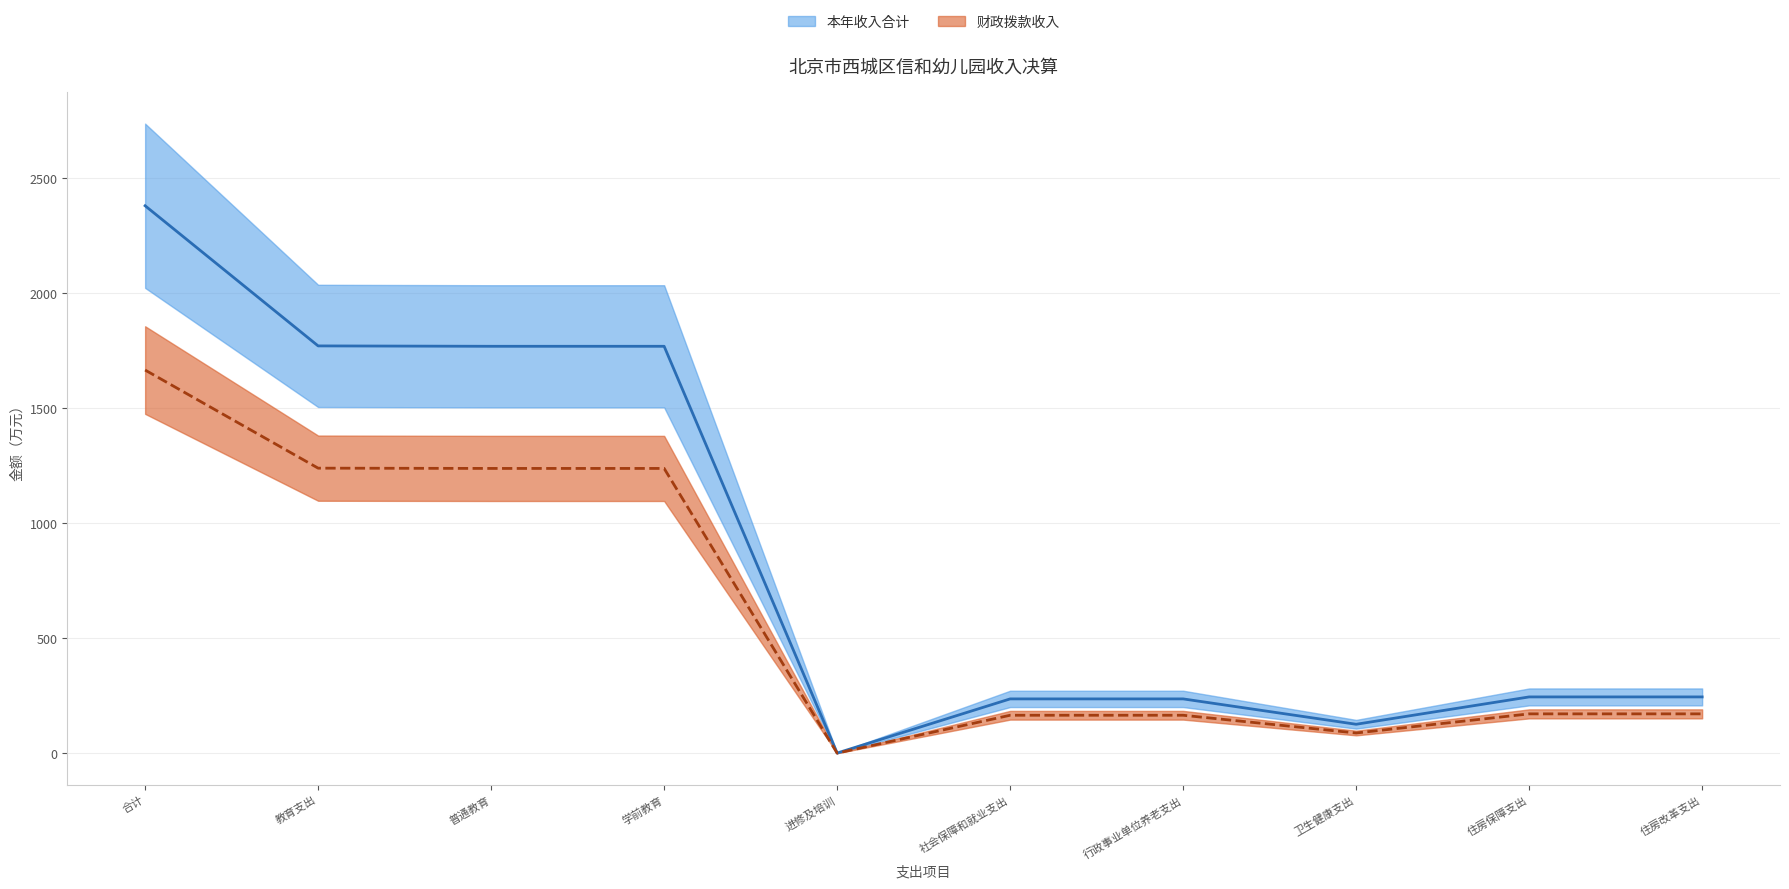

What is the difference between the highest and lowest values at 合计?

713.4